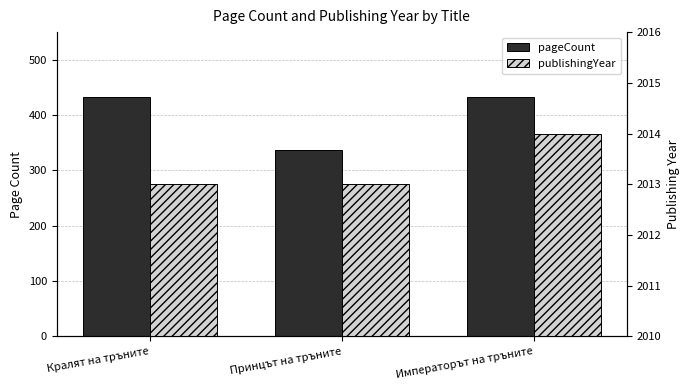

Rank the series by their maximum value, from lowest to highest.

pageCount, publishingYear